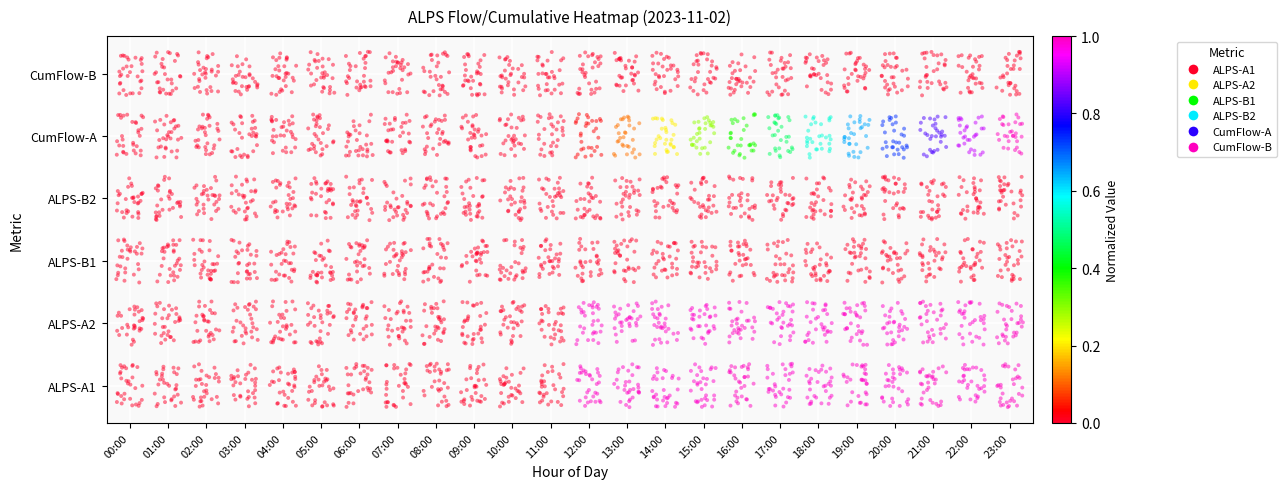

The value of ALPS-B1 at 15:00 is 3.1. True or false?

False